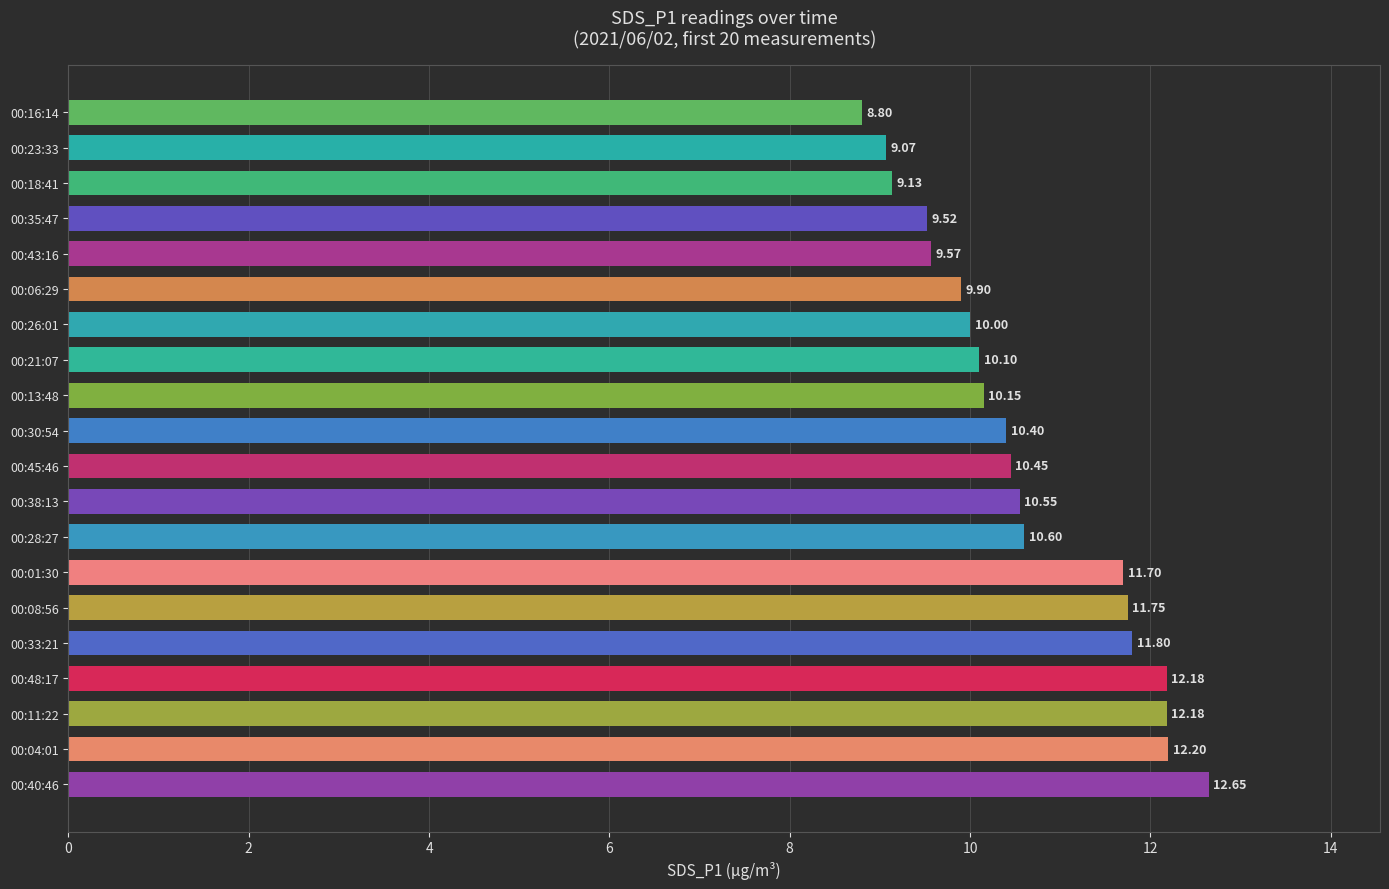

What is the average value?

10.6